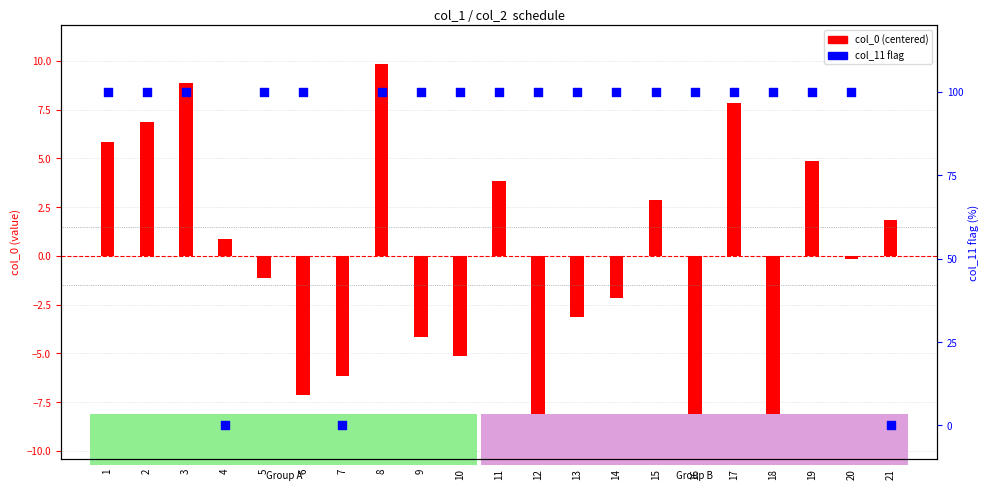

What are all the series names shown in the legend?

col_0 (centered), col_11 flag (%)